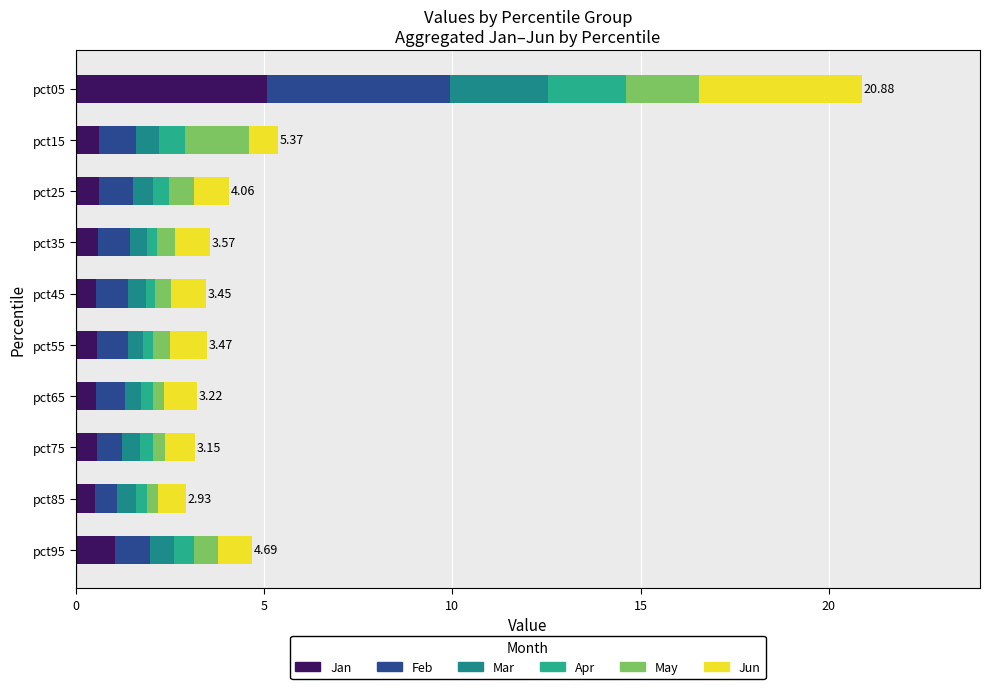

How many categories are shown in the chart?

10